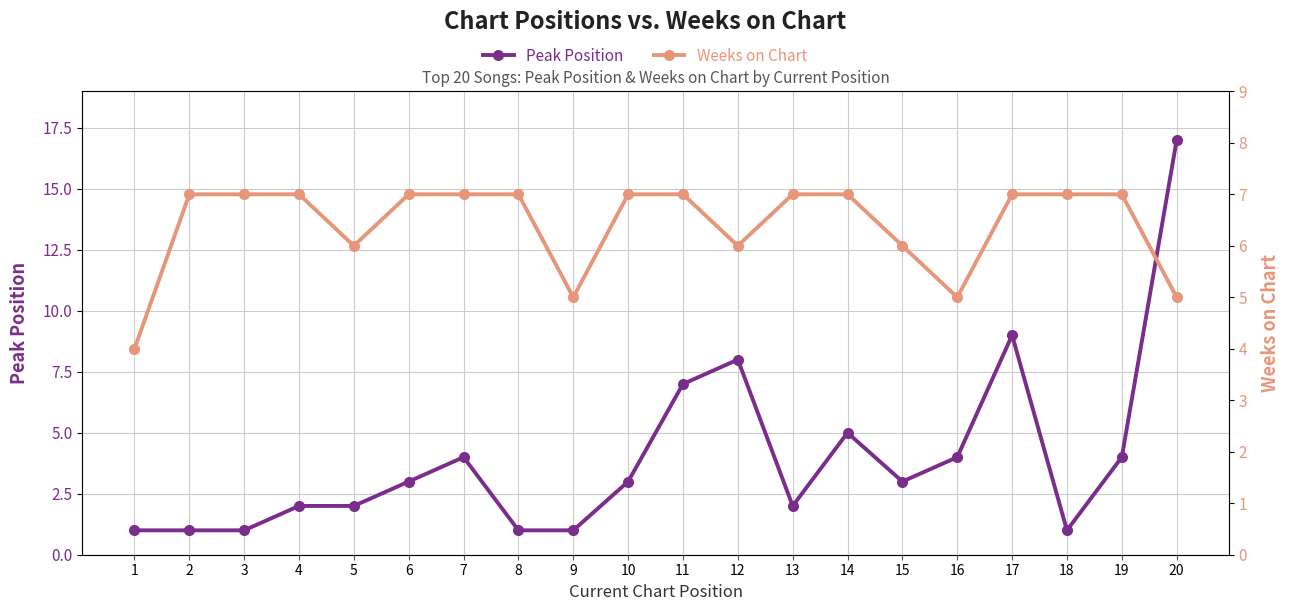

Reading left to right, what are all the values shown in this chart?

Peak Position: 1	1	1	2	2	3	4	1	1	3	7	8	2	5	3	4	9	1	4	17
Weeks on Chart: 4	7	7	7	6	7	7	7	5	7	7	6	7	7	6	5	7	7	7	5